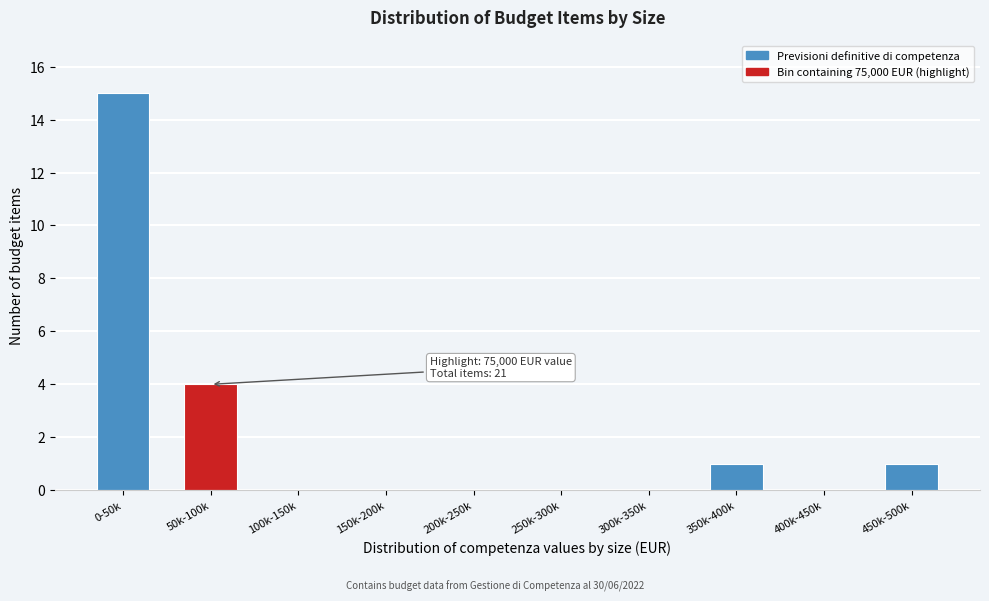

Reading left to right, transcribe all the data shown in this chart.

0-50k=15	50k-100k=4	100k-150k=0	150k-200k=0	200k-250k=0	250k-300k=0	300k-350k=0	350k-400k=1	400k-450k=0	450k-500k=1